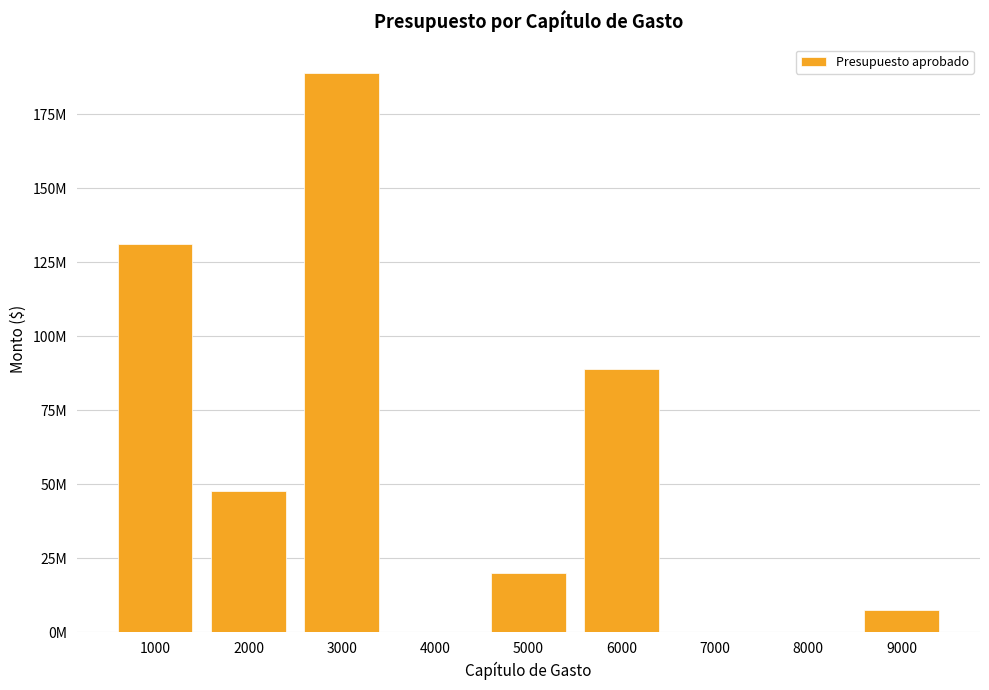

Is it true that the value at 9000 is 3729503.2?

False